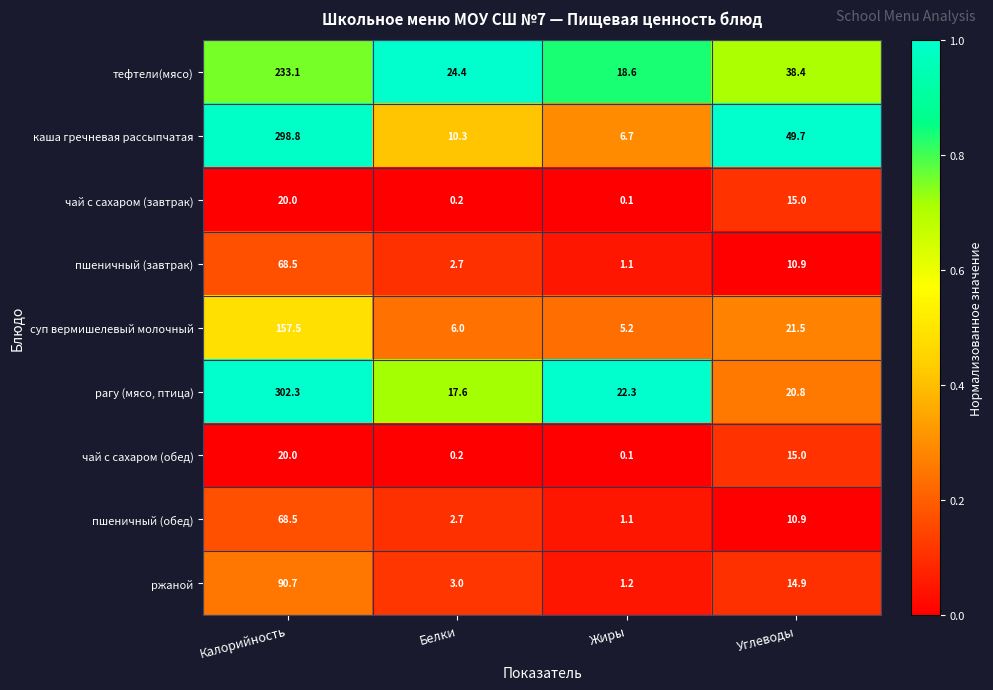

Which series has the largest total across all categories?

каша гречневая рассыпчатая